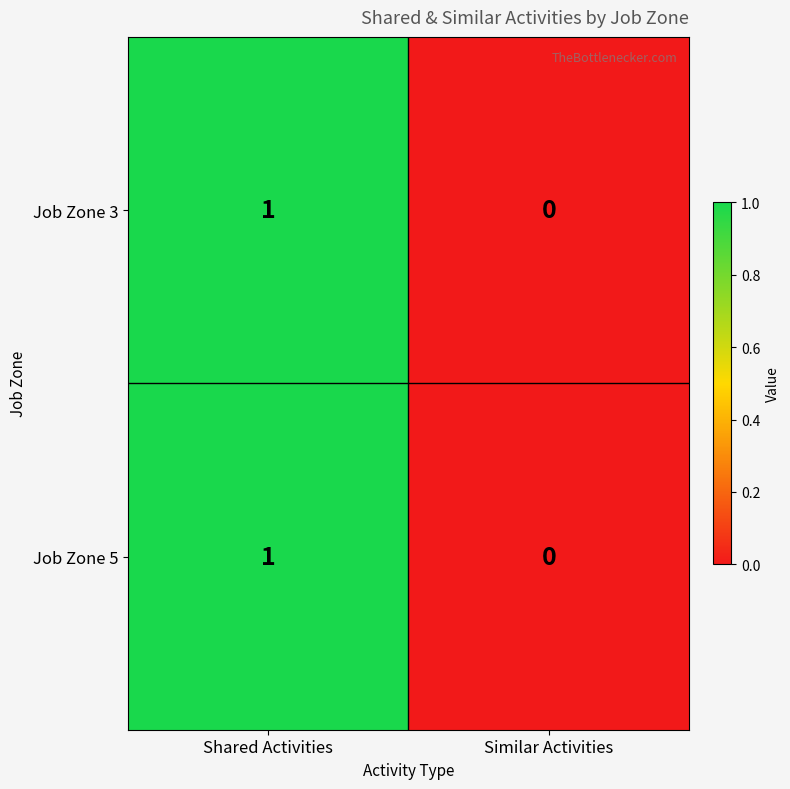

The value of Job Zone 5 at Similar Activities is 1. True or false?

False